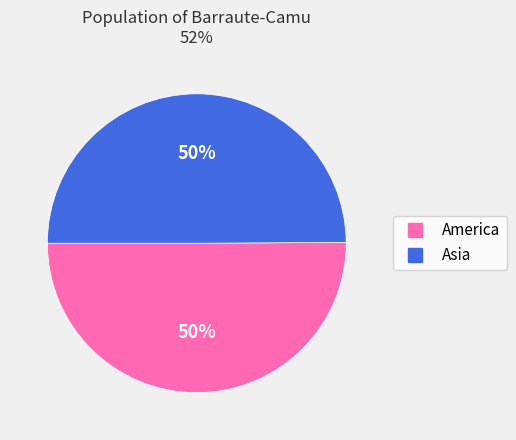

To the nearest percent, what is the average slice percentage?

50%